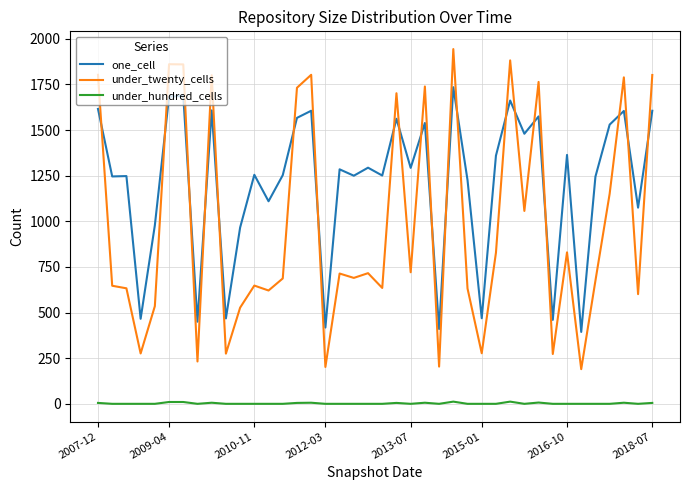

Rank the series by their maximum value, from highest to lowest.

under_twenty_cells, one_cell, under_hundred_cells